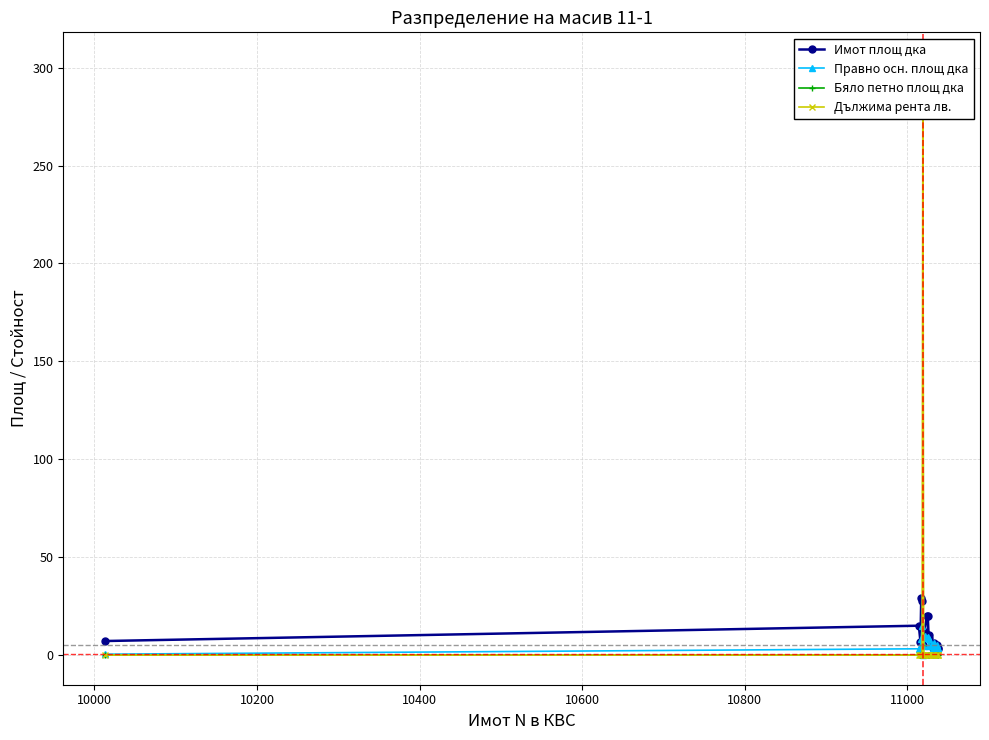

Which series ends up on top after the final intersection of Бяло петно площ дка and Правно осн. площ дка?

Правно осн. площ дка